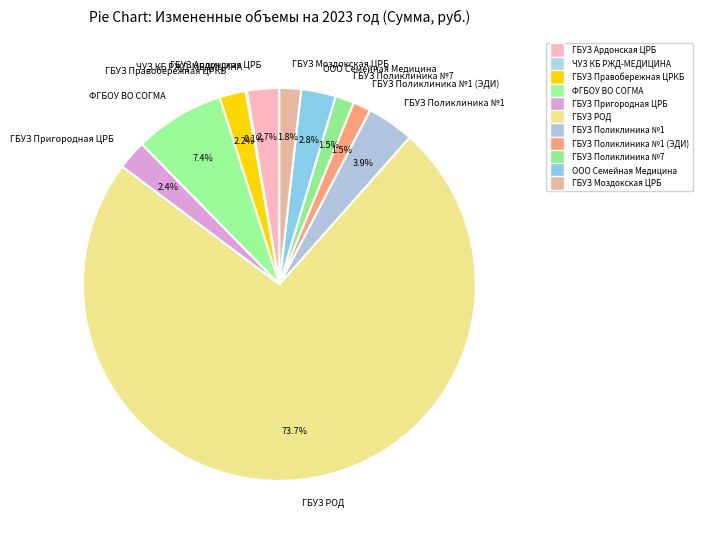

Is it true that ГБУЗ РОД is 84% of the pie?

False